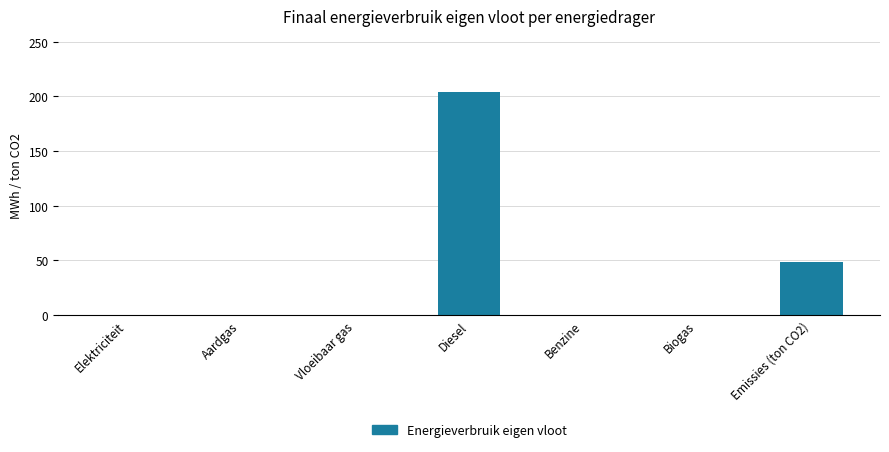

What is the change in value from Aardgas to Emissies (ton CO2)?

+48.7